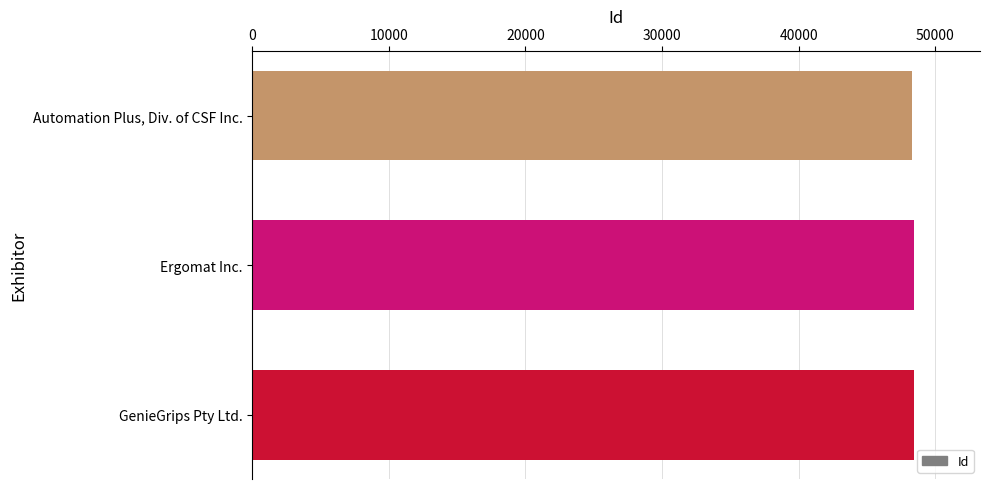

The chart shows a value of 19918 at GenieGrips Pty Ltd.. True or false?

False